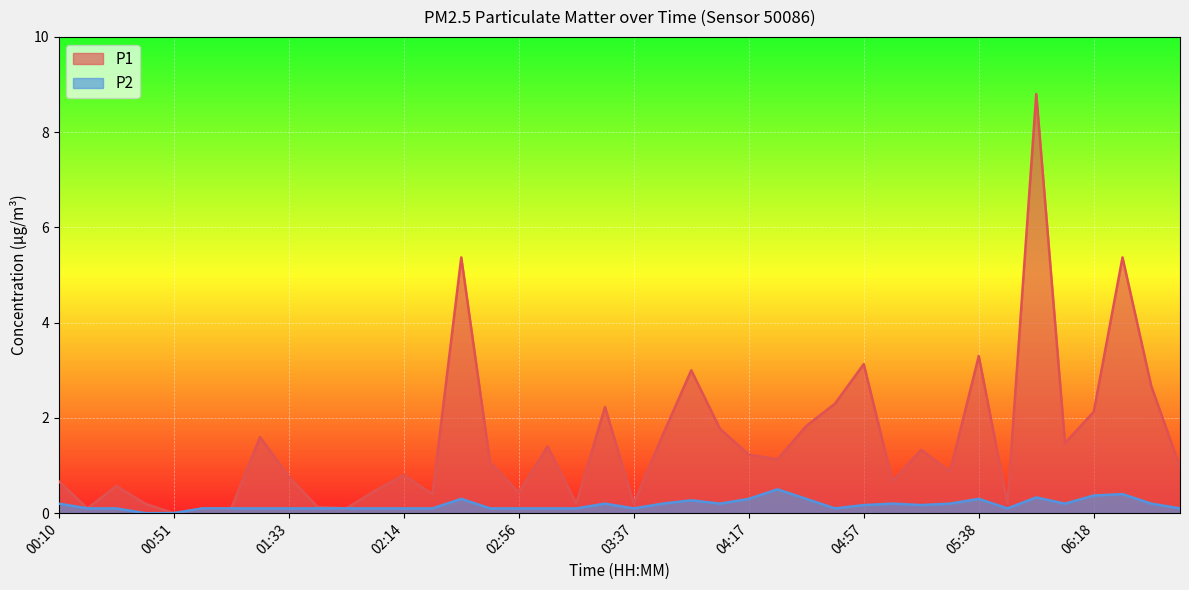

Which series has the largest range (max minus min)?

P1